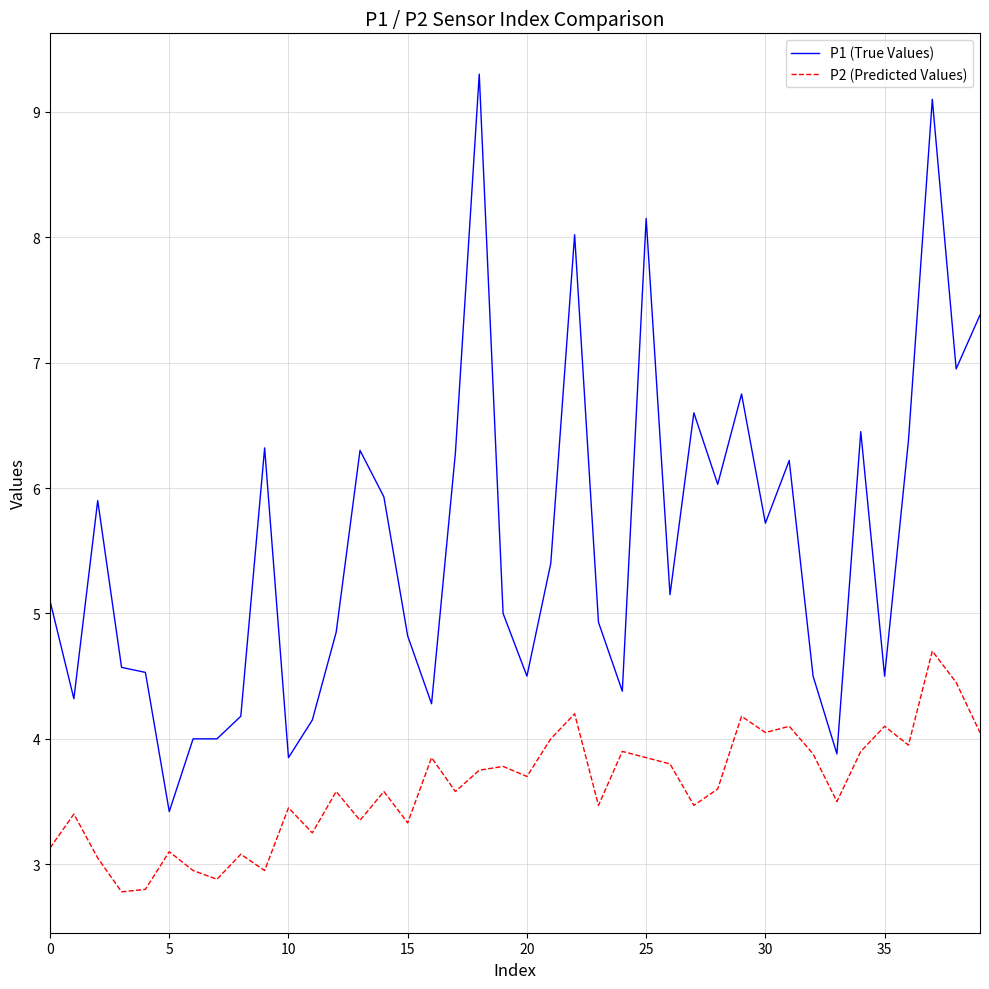

True or false: P2 (Predicted Values) and P1 (True Values) cross at least once.

False